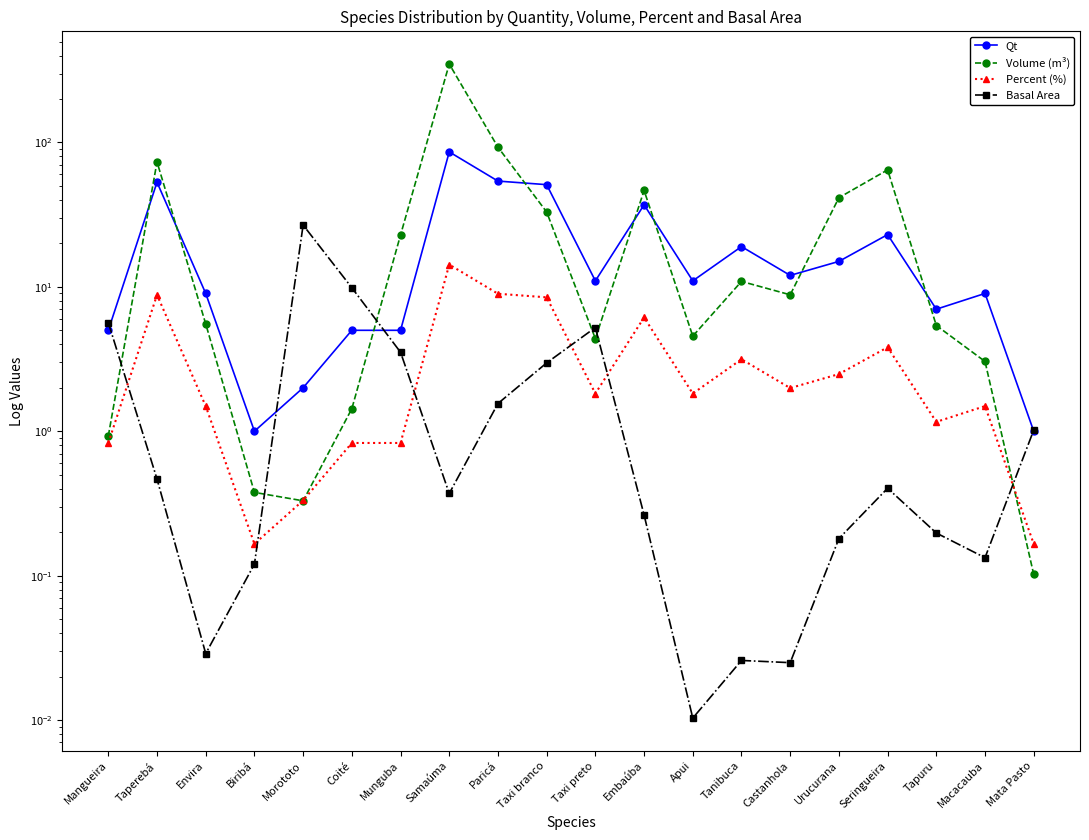

Reading right to left, extract all data points from this chart.

Qt: Mata Pasto=1.0	Macacauba=9.0	Tapuru=7.0	Seringueira=23.0	Urucurana=15.0	Castanhola=12.0	Tanibuca=19.0	Apui=11.0	Embaúba=37.0	Taxi preto=11.0	Taxi branco=51.0	Paricá=54.0	Samaúma=86.0	Munguba=5.0	Coité=5.0	Morototo=2.0	Biribá=1.0	Envira=9.0	Taperebá=53.0	Mangueira=5.0
Volume (m³): Mata Pasto=0.1	Macacauba=3.0	Tapuru=5.4	Seringueira=64.6	Urucurana=41.4	Castanhola=8.8	Tanibuca=10.9	Apui=4.6	Embaúba=46.5	Taxi preto=4.4	Taxi branco=33.0	Paricá=92.7	Samaúma=349.1	Munguba=22.9	Coité=1.4	Morototo=0.3	Biribá=0.4	Envira=5.5	Taperebá=73.3	Mangueira=0.9
Percent (%): Mata Pasto=0.2	Macacauba=1.5	Tapuru=1.2	Seringueira=3.8	Urucurana=2.5	Castanhola=2.0	Tanibuca=3.2	Apui=1.8	Embaúba=6.1	Taxi preto=1.8	Taxi branco=8.5	Paricá=9.0	Samaúma=14.3	Munguba=0.8	Coité=0.8	Morototo=0.3	Biribá=0.2	Envira=1.5	Taperebá=8.8	Mangueira=0.8
Basal Area: Mata Pasto=1.0	Macacauba=0.1	Tapuru=0.2	Seringueira=0.4	Urucurana=0.2	Castanhola=0.0	Tanibuca=0.0	Apui=0.0	Embaúba=0.3	Taxi preto=5.2	Taxi branco=3.0	Paricá=1.6	Samaúma=0.4	Munguba=3.5	Coité=9.9	Morototo=26.8	Biribá=0.1	Envira=0.0	Taperebá=0.5	Mangueira=5.7